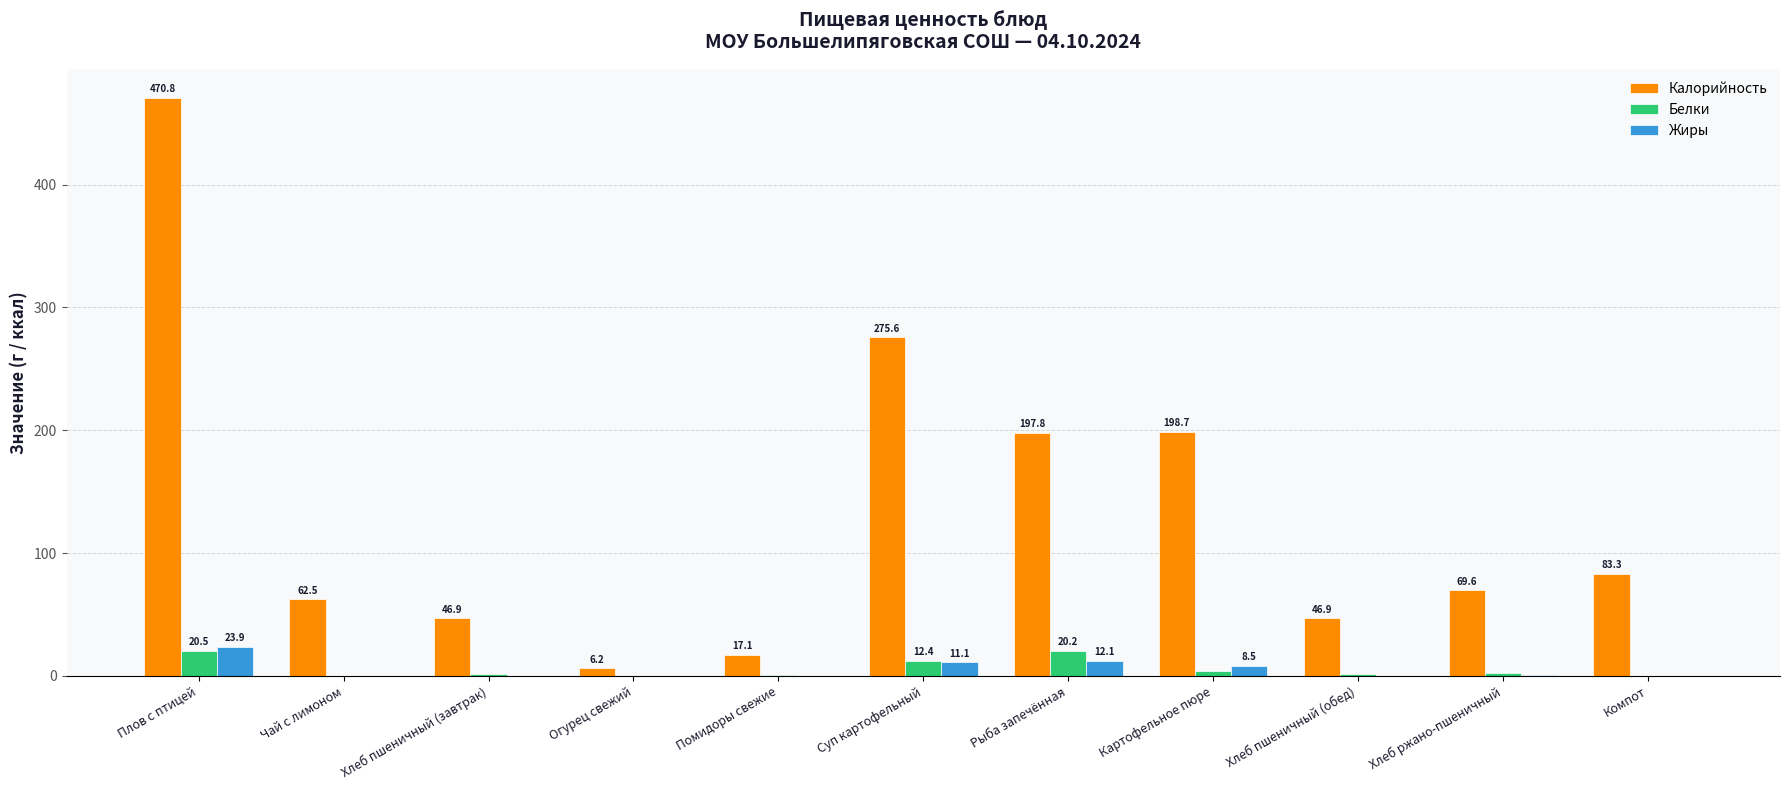

How many categories are shown in the chart?

11